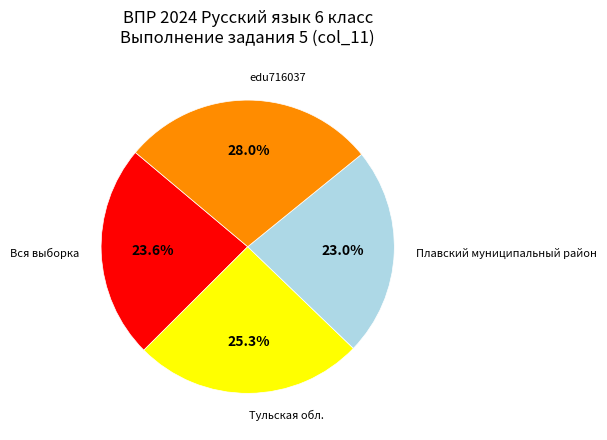

Does any single category account for the majority?

No